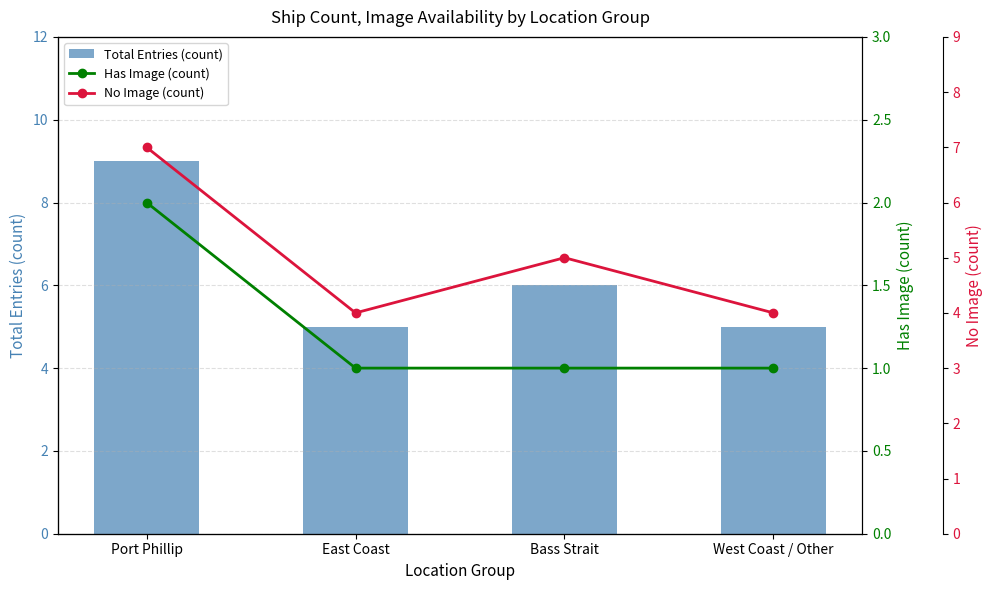

Count the Has Image (count) values in the range 1 to 2.

4